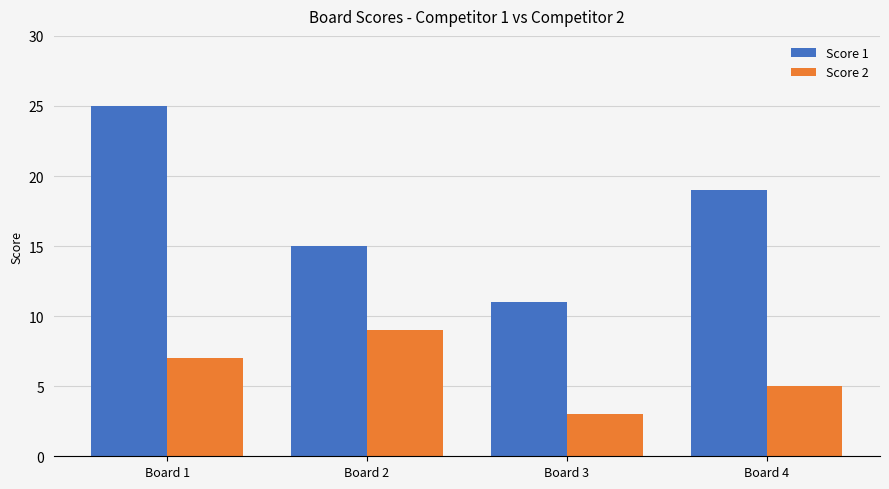

What is the spread (max minus min) of values at Board 2?

6